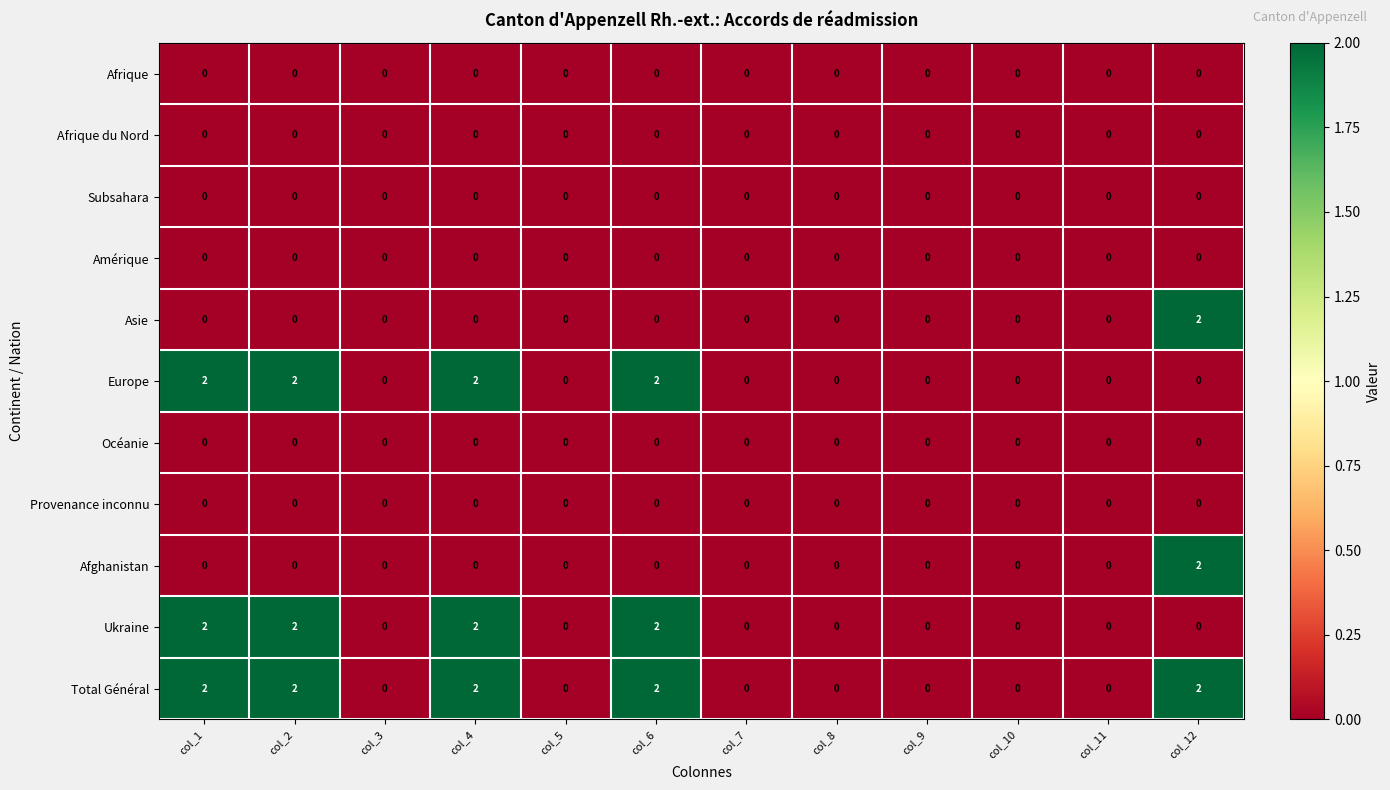

Which series has the largest total across all categories?

Total Général